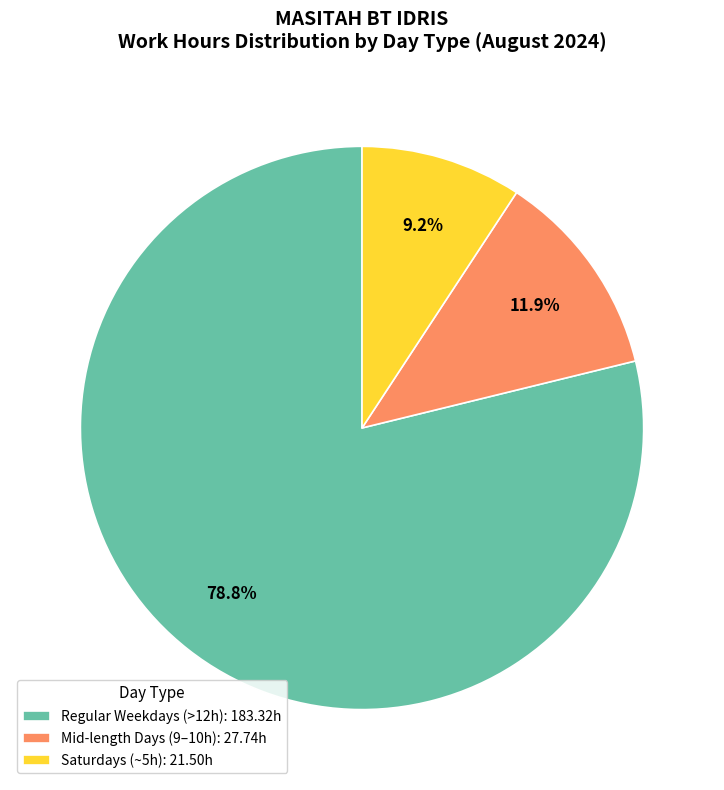

What portion of the pie excludes Mid-length Days (9–10h): 27.74h?

88.1%